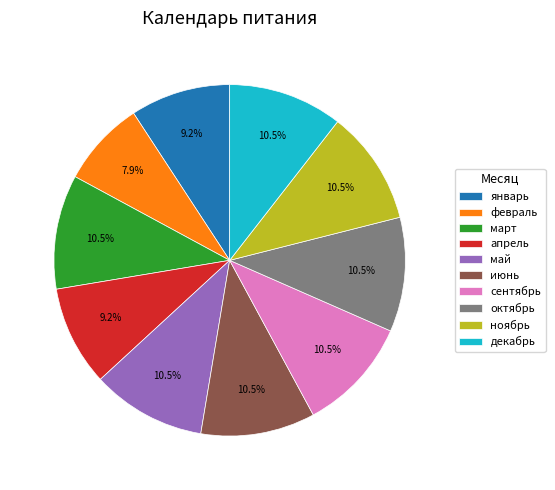

How many slices are in this pie chart?

10